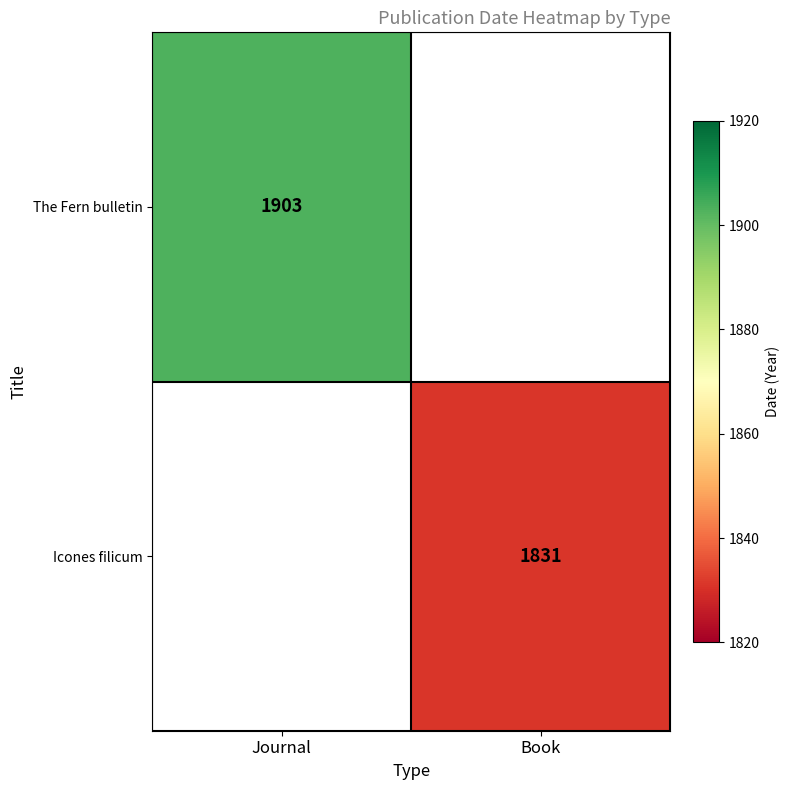

True or false: Icones filicum has a value of 1831 at Book.

True